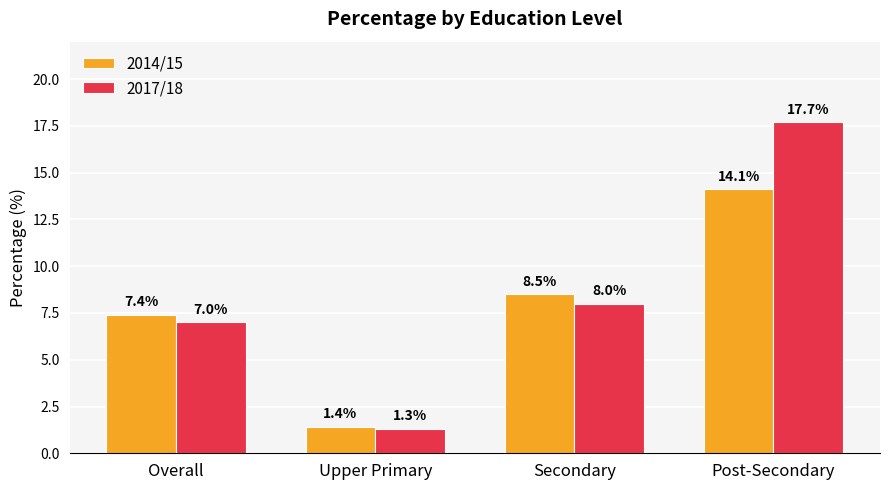

What is the label of the 4th bar from the right?

Overall